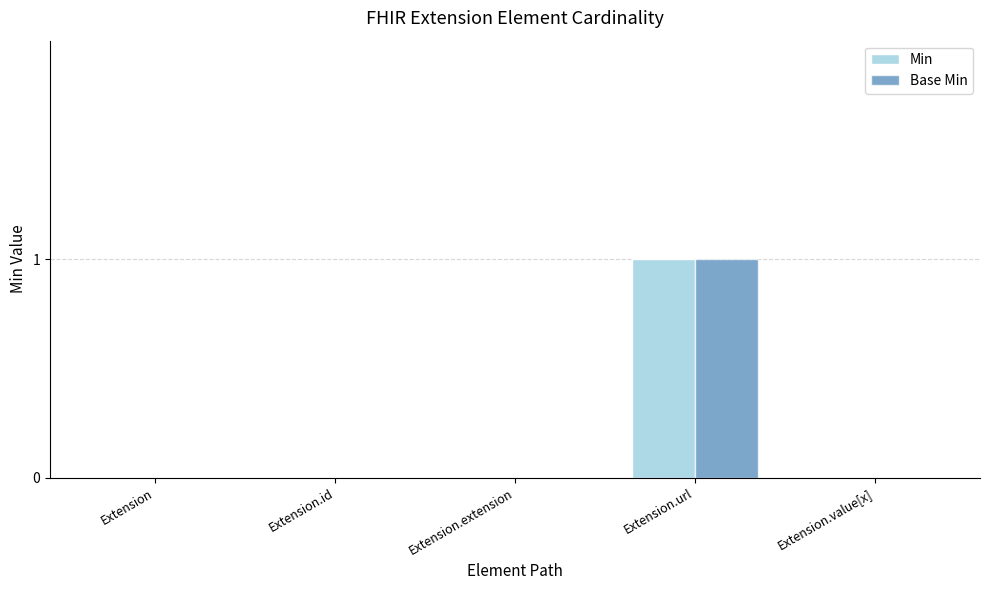

How many series are shown in this chart?

2